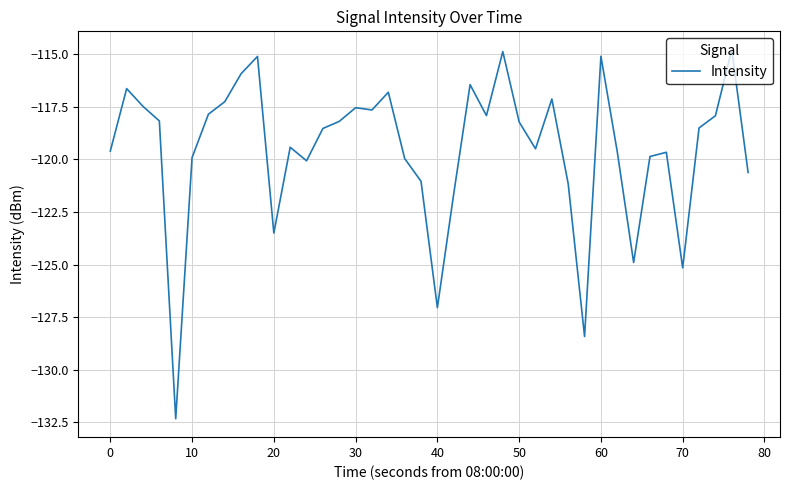

Does the chart have visible grid lines?

Yes